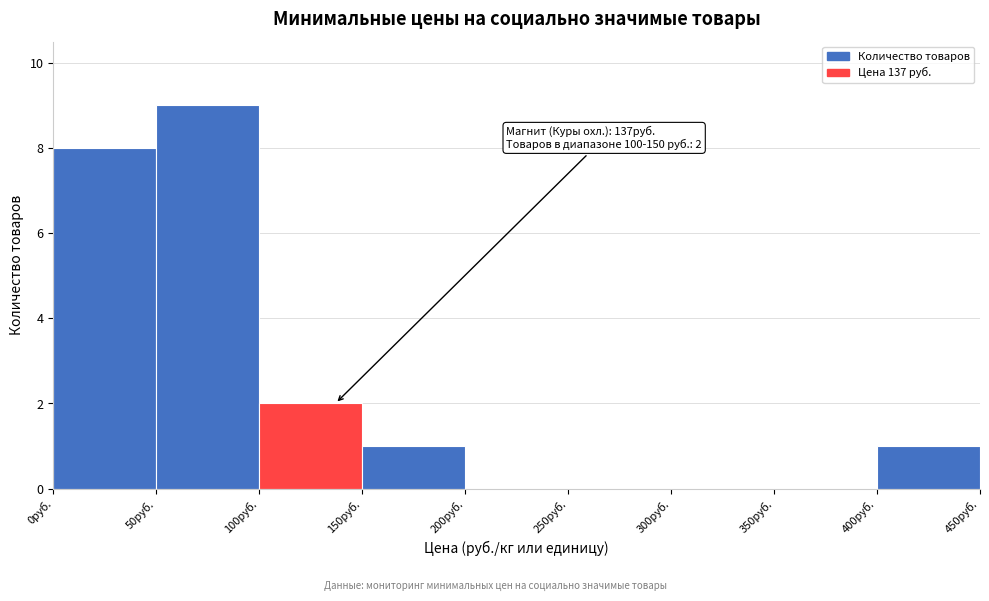

Over which range of the x-axis is the bar tallest?

50 to 100